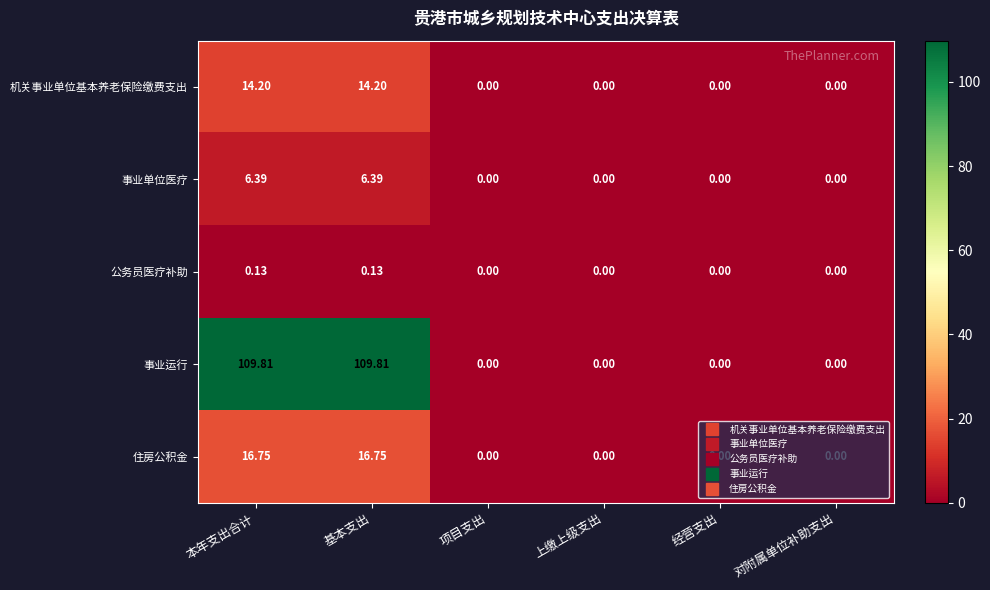

Rank the series by their maximum value, from lowest to highest.

公务员医疗补助, 事业单位医疗, 机关事业单位基本养老保险缴费支出, 住房公积金, 事业运行